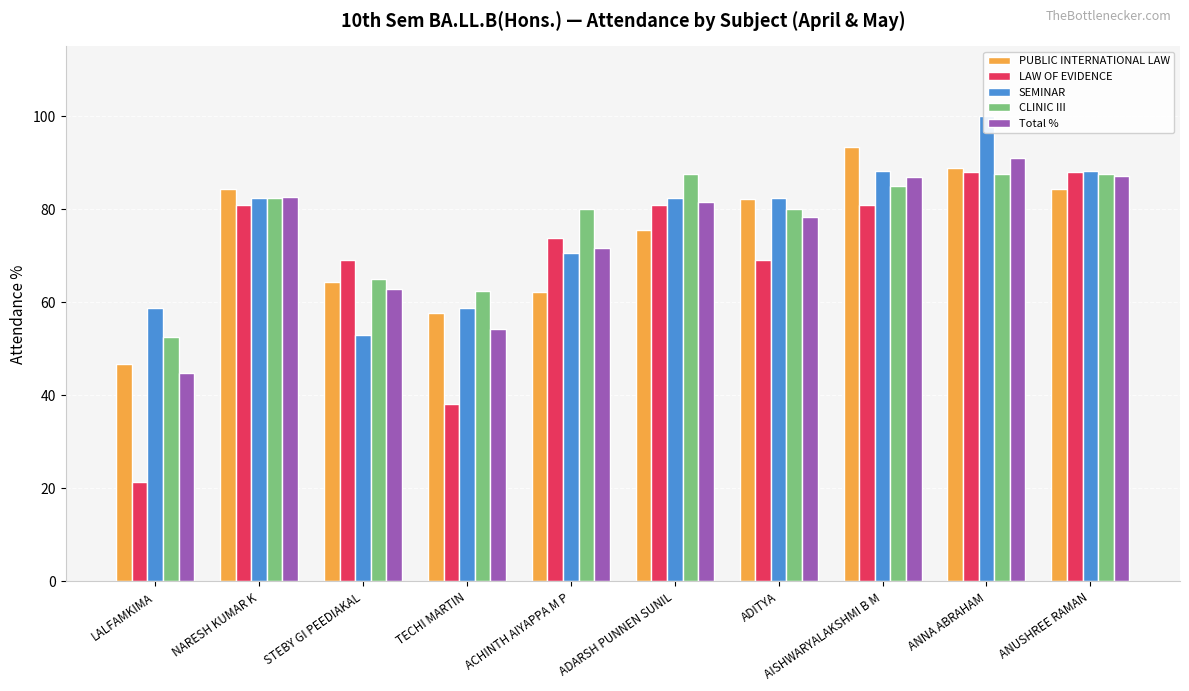

Reading left to right, list all the values displayed in this chart.

PUBLIC INTERNATIONAL LAW: 46.7	84.4	64.4	57.8	62.2	75.6	82.2	93.3	88.9	84.4
LAW OF EVIDENCE: 21.4	81.0	69.0	38.1	73.8	81.0	69.0	81.0	88.1	88.1
SEMINAR: 58.8	82.3	52.9	58.8	70.6	82.3	82.3	88.2	100.0	88.2
CLINIC III: 52.5	82.5	65.0	62.5	80.0	87.5	80.0	85.0	87.5	87.5
Total %: 44.9	82.6	62.9	54.3	71.7	81.6	78.4	86.9	91.1	87.1